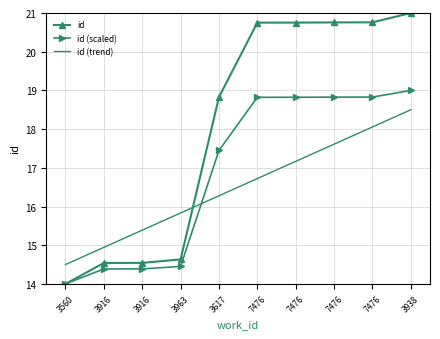

What are all the series names shown in the legend?

id, id (scaled), id (trend)